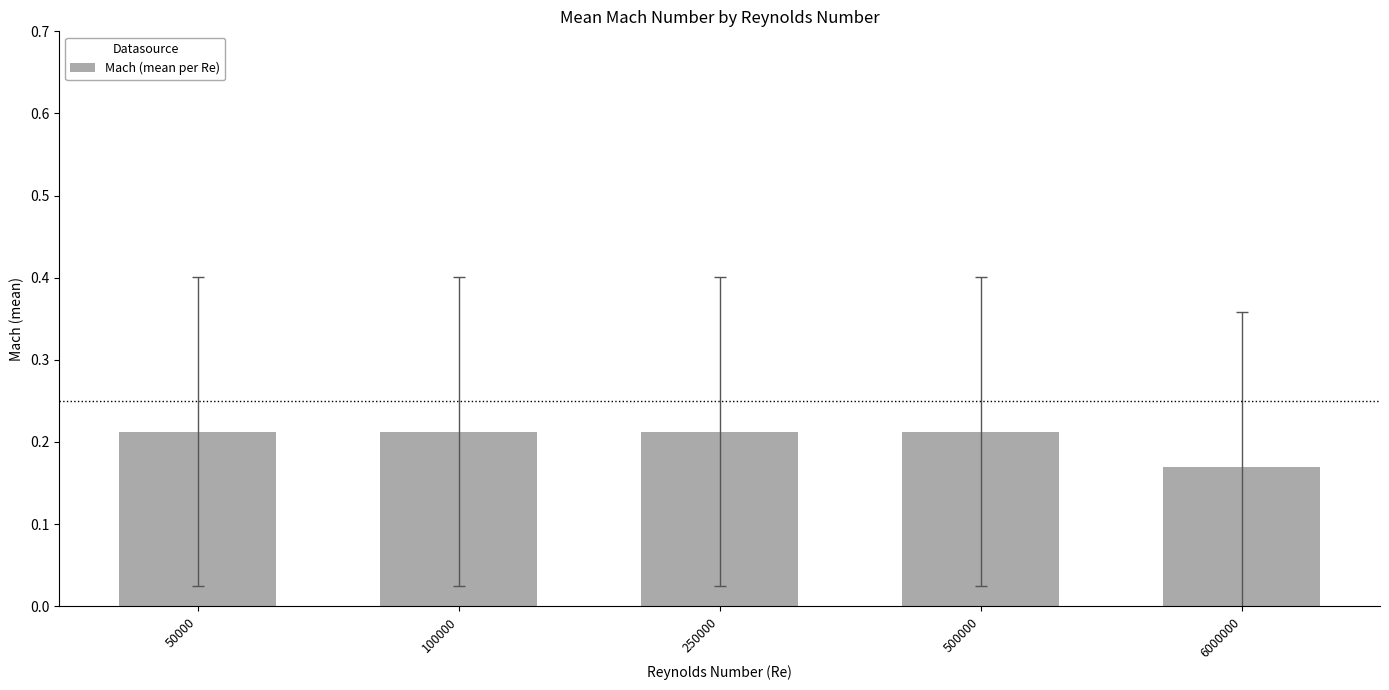

At which label is the value closest to 0?

6000000